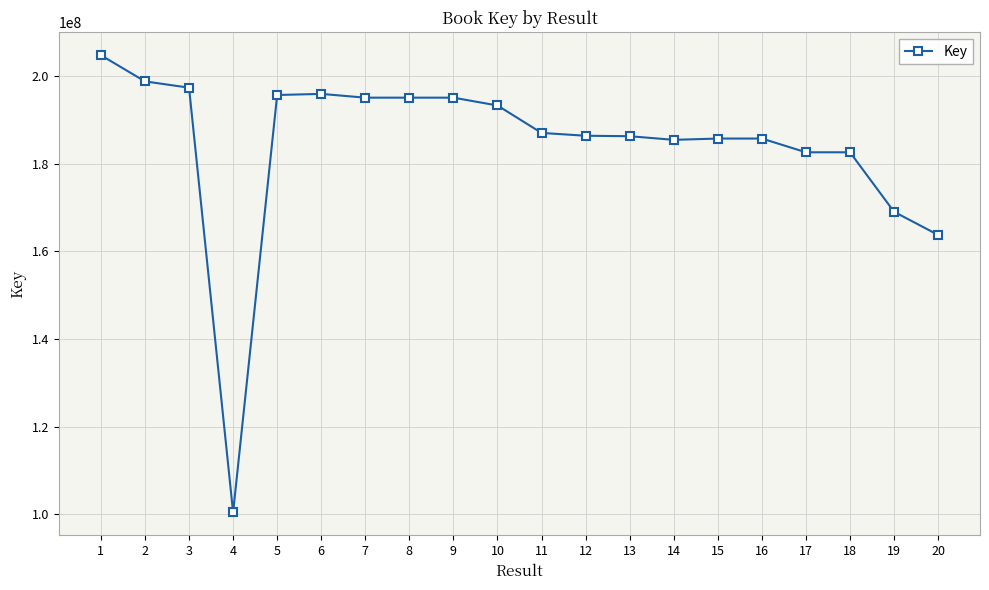

What value does the data have at 18?

182635500